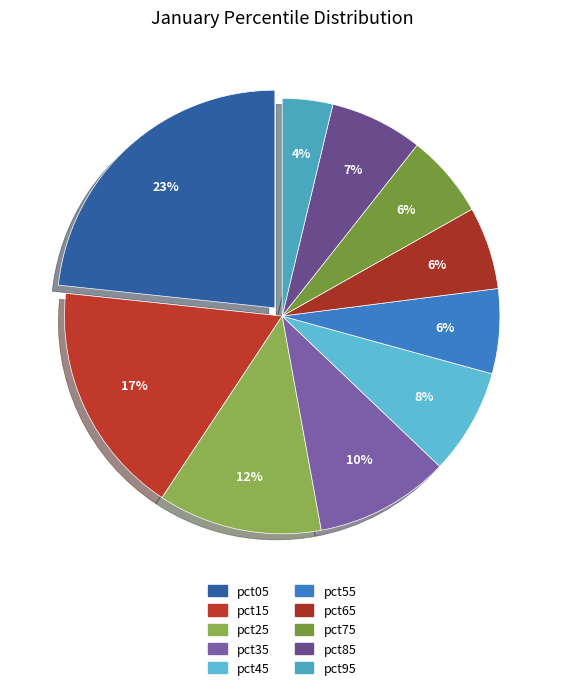

How many segments does this pie chart have?

10